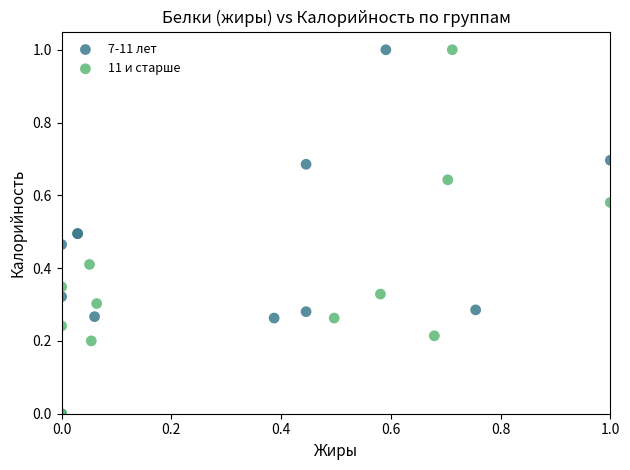

Which series has the widest spread of Y values?

11 и старше